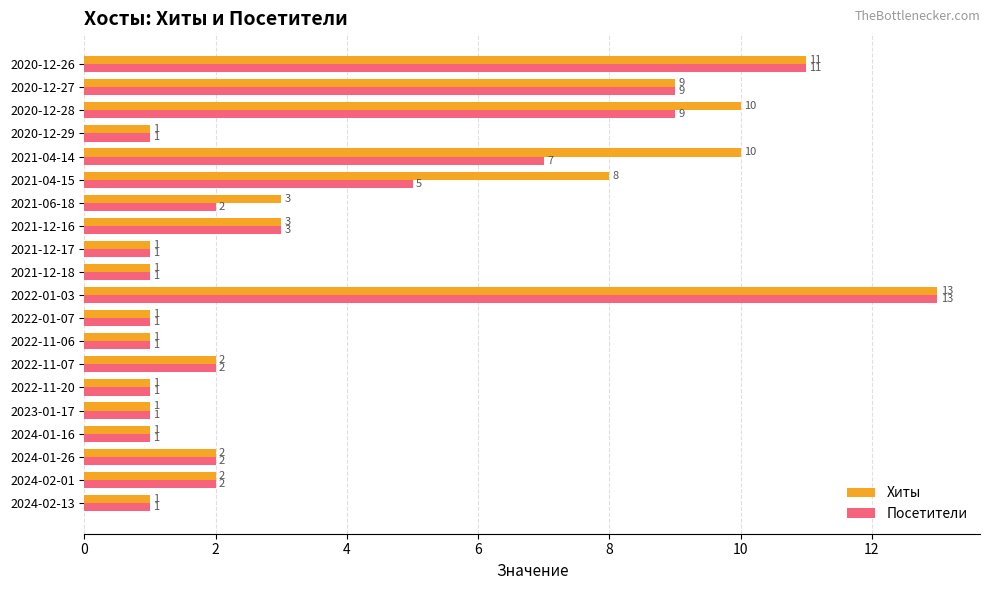

What is the sum of all Посетители values?

74